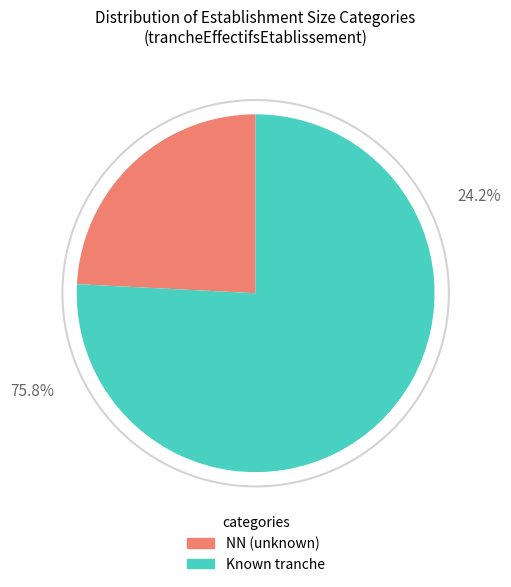

Is there any slice that represents more than half of the pie?

Yes